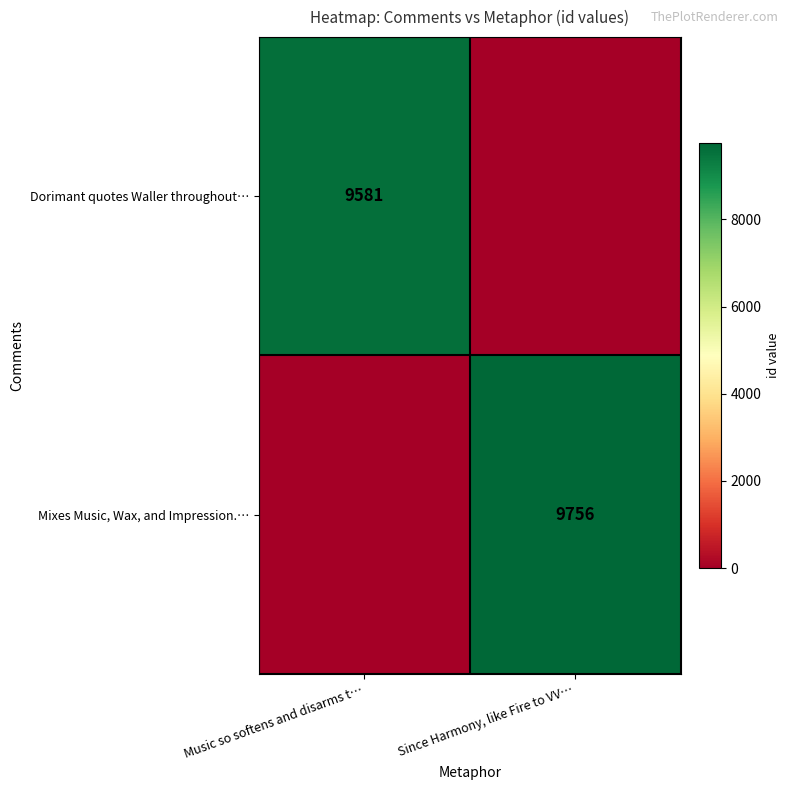

Is it true that Dorimant quotes Waller throughout… equals 14103 at Music so softens and disarms t…?

False